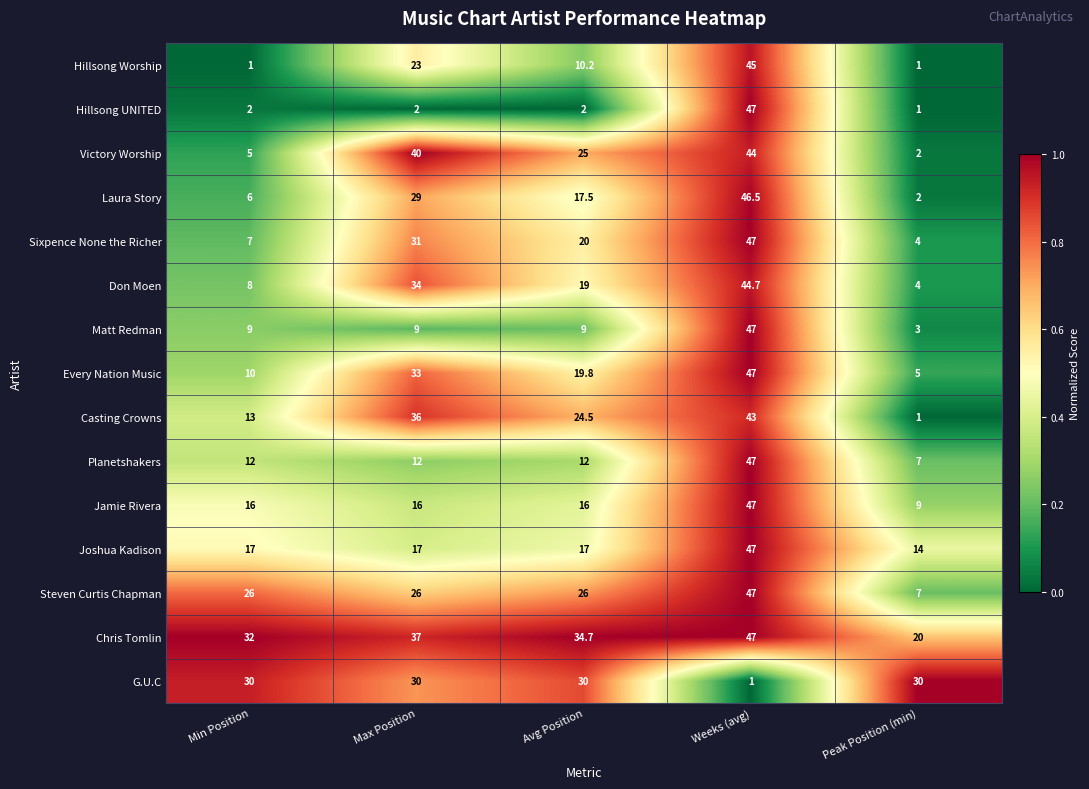

What is the difference between the Don Moen values at Min Position and Weeks (avg)?

36.7